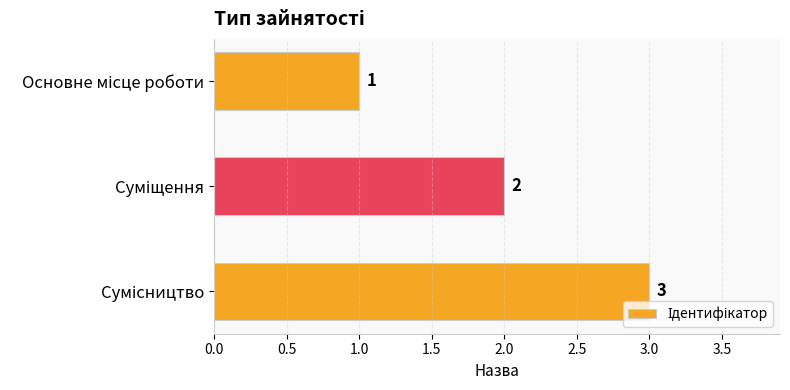

Count the number of data series in this chart.

1